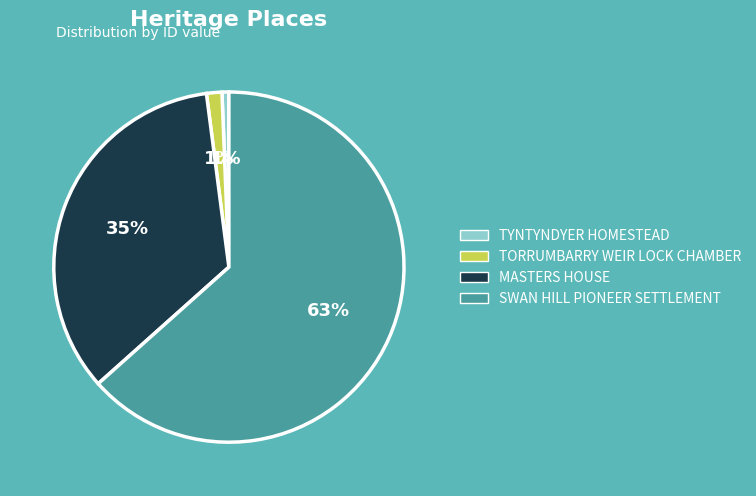

Is it true that SWAN HILL PIONEER SETTLEMENT is 63% of the pie?

True